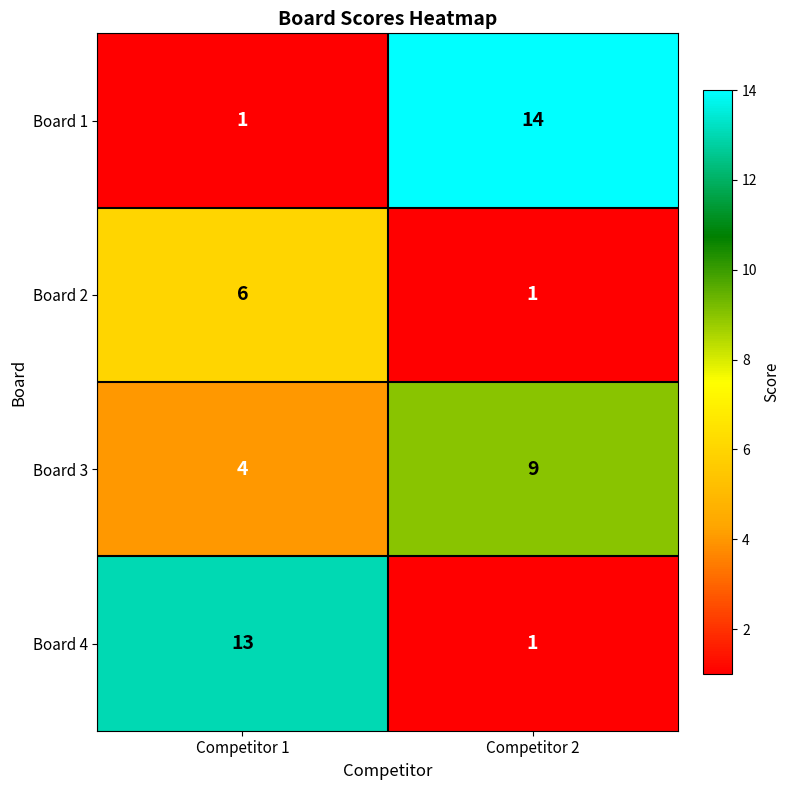

Which series changed the most between Competitor 1 and Competitor 2?

Board 1